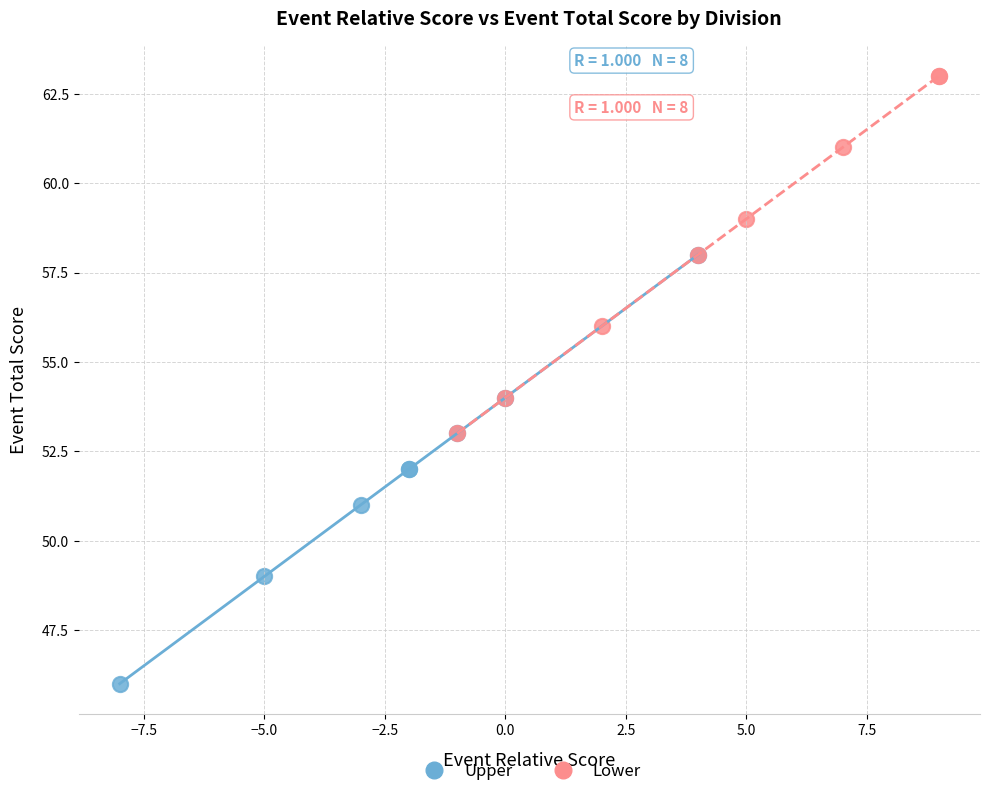

Which series contains the lowest Y value?

Upper